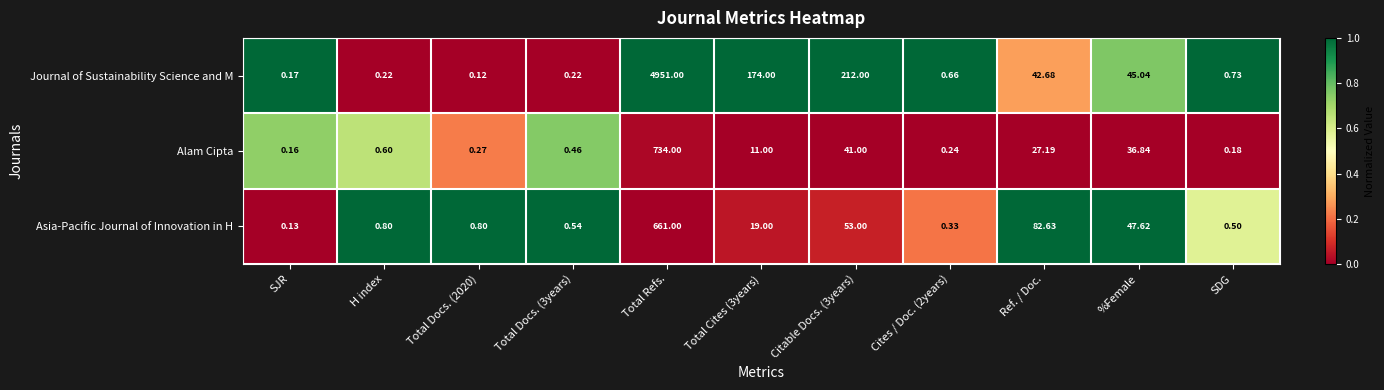

Which series changed the most between SJR and SDG?

Journal of Sustainability Science and M